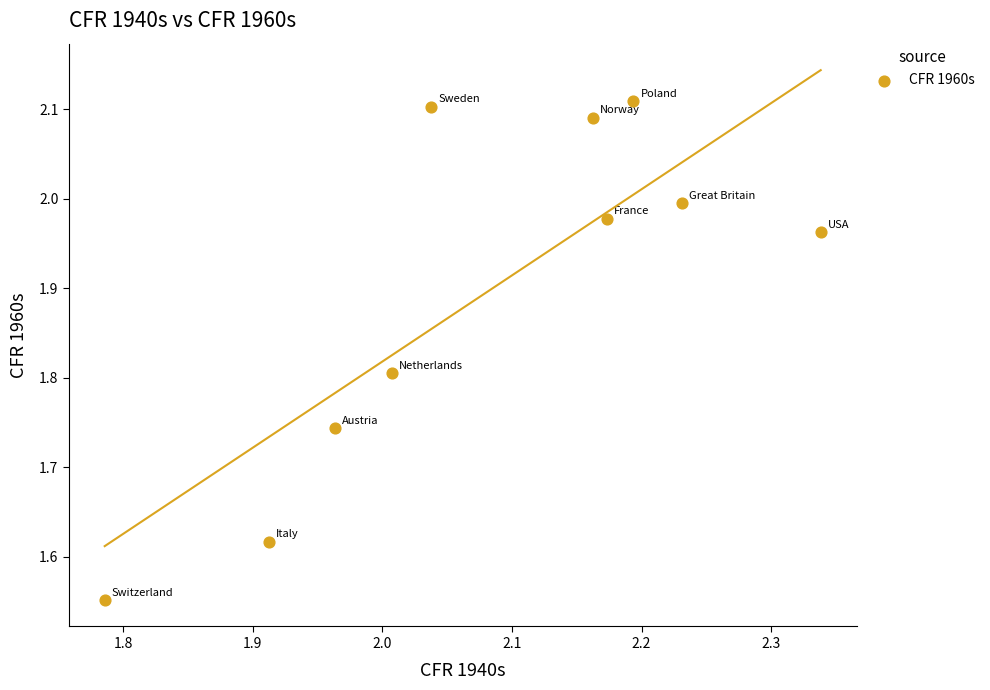

What is the average Y value?

1.9